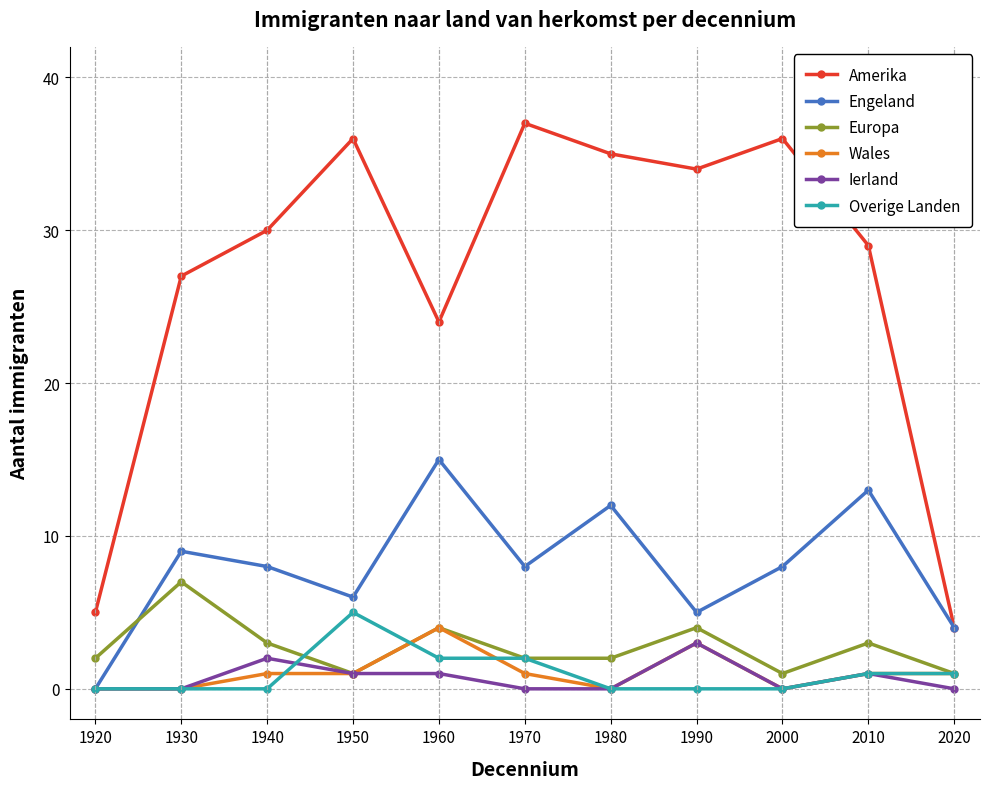

The Amerika series shows 61 at 1990. True or false?

False